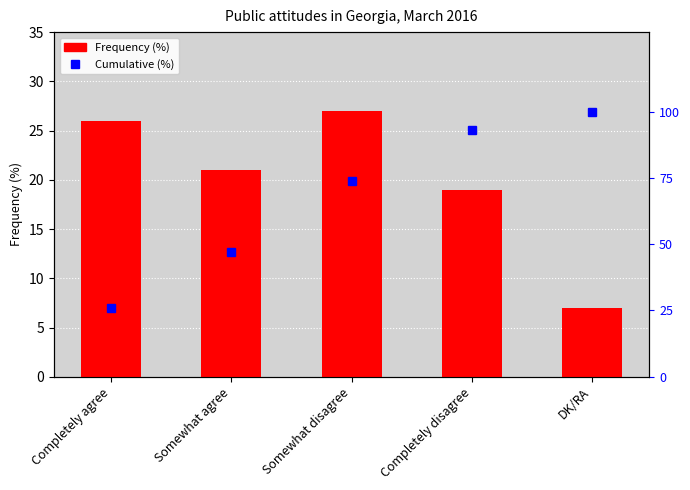

What position from the left is Completely agree?

1